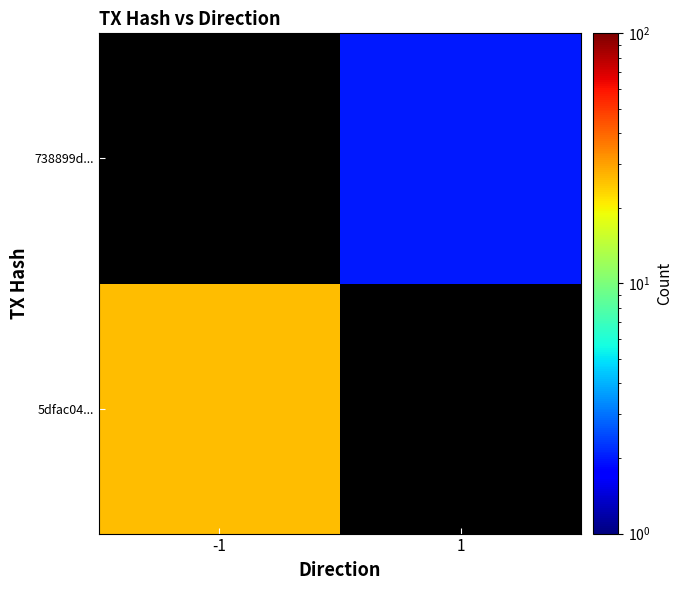

How many series are shown in this chart?

2